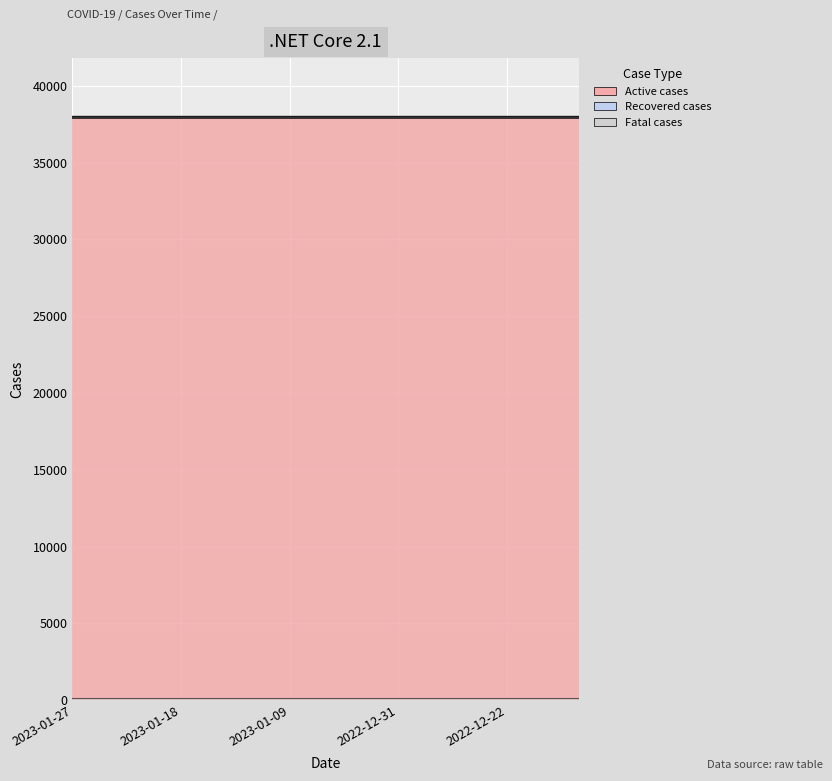

Which category has the highest value across all series?

2023-01-27